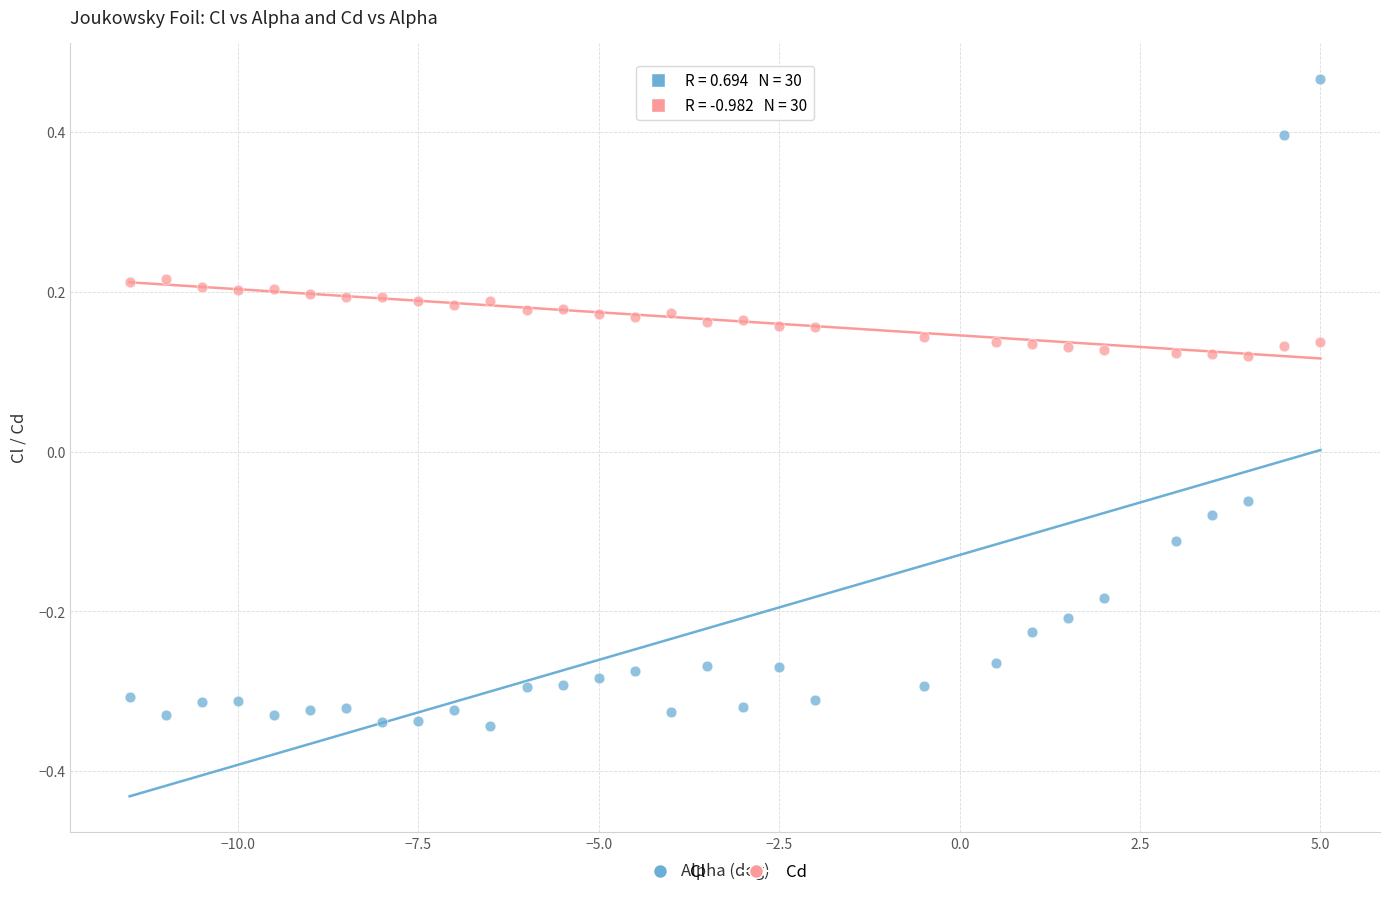

Across all data points, what is the range of Y values (max minus min)?

0.8